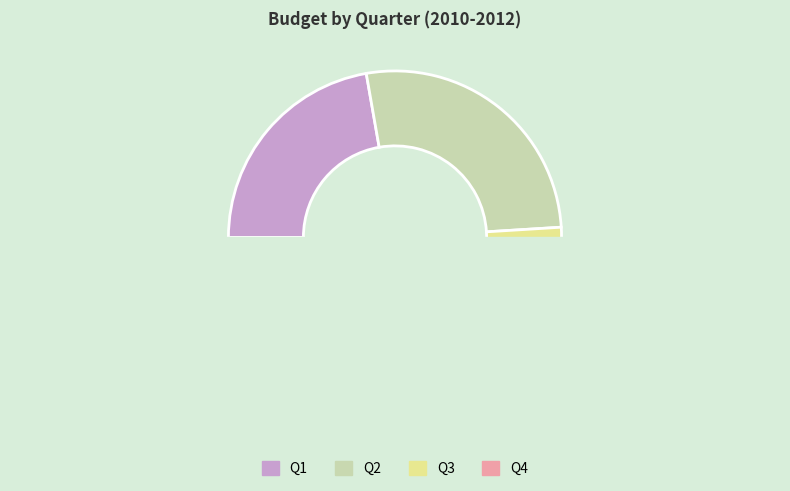

Do Q2 and Q3 together represent more than half of the pie?

Yes